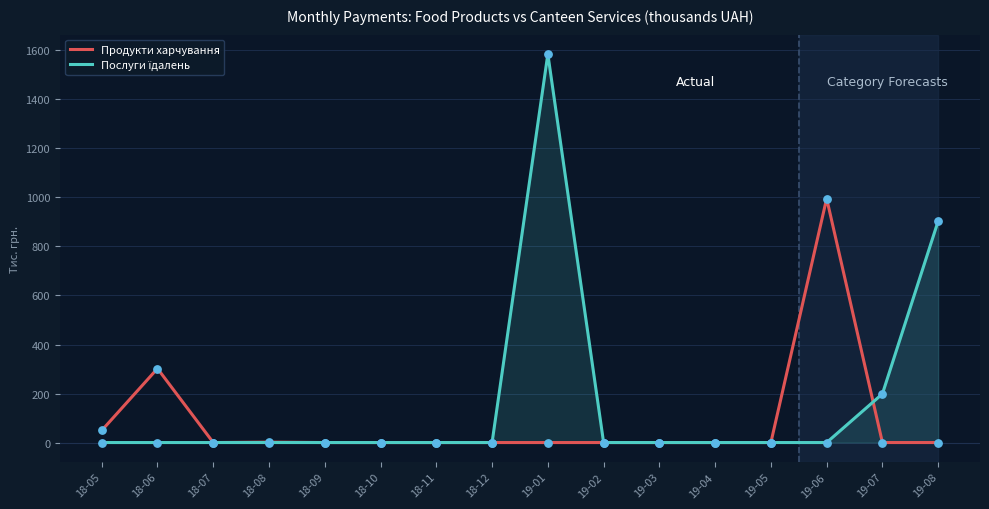

Where is Продукти харчування nearest to the value 497?

18-06